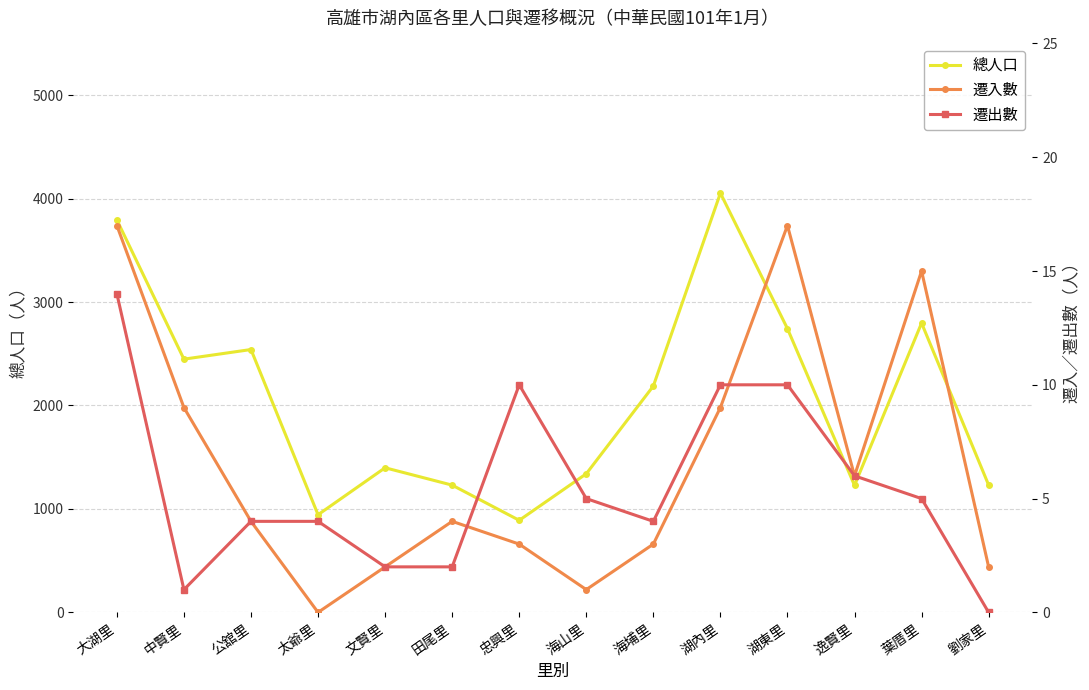

Rank the series by their maximum value, from highest to lowest.

總人口, 遷入數, 遷出數